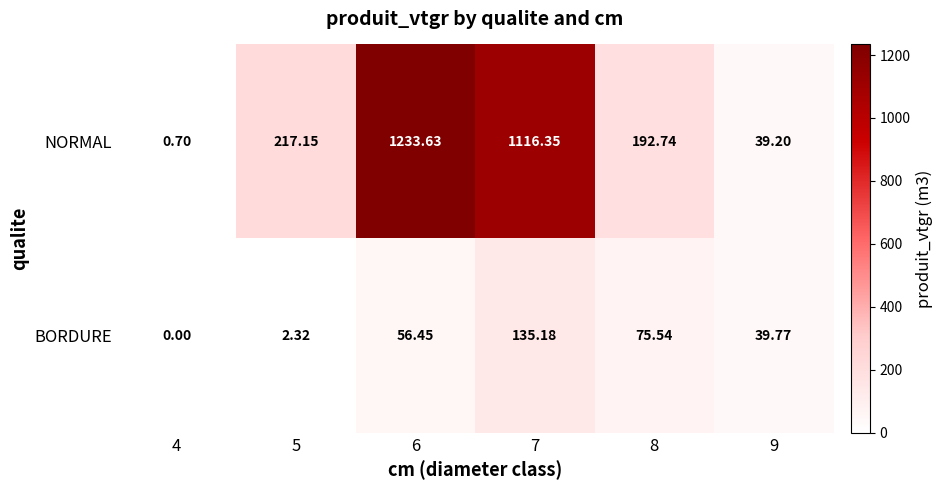

Between 4 and 7, which series saw the biggest shift?

NORMAL